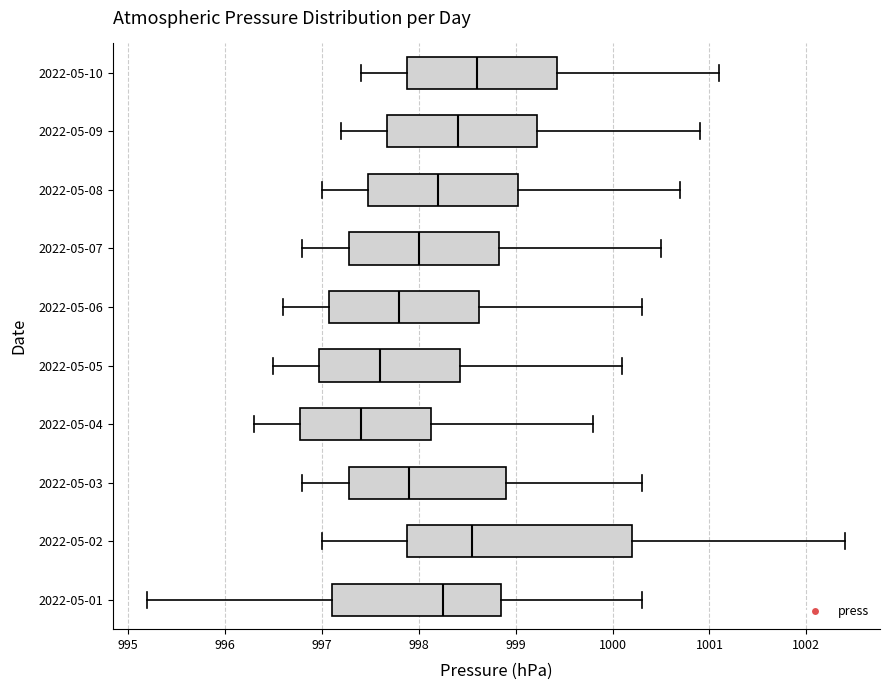

Where is the right edge of the box for 2022-05-10 on the x-axis? The values are not printed on the chart, so give them approximately, as read against the axis.

999.4